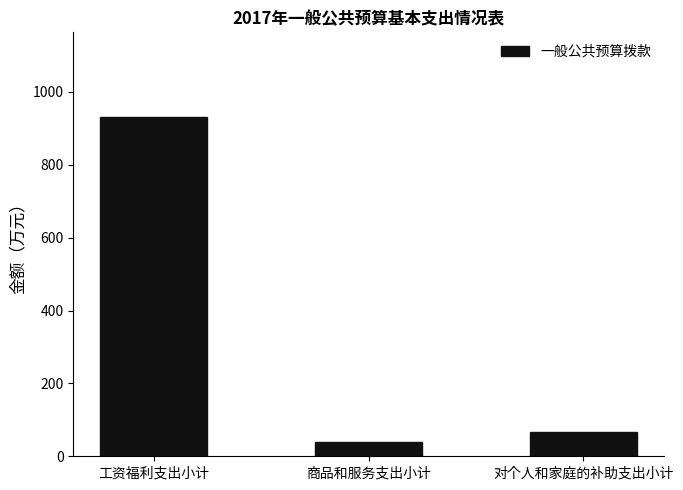

List the labels in order of value, largest first.

工资福利支出小计, 对个人和家庭的补助支出小计, 商品和服务支出小计